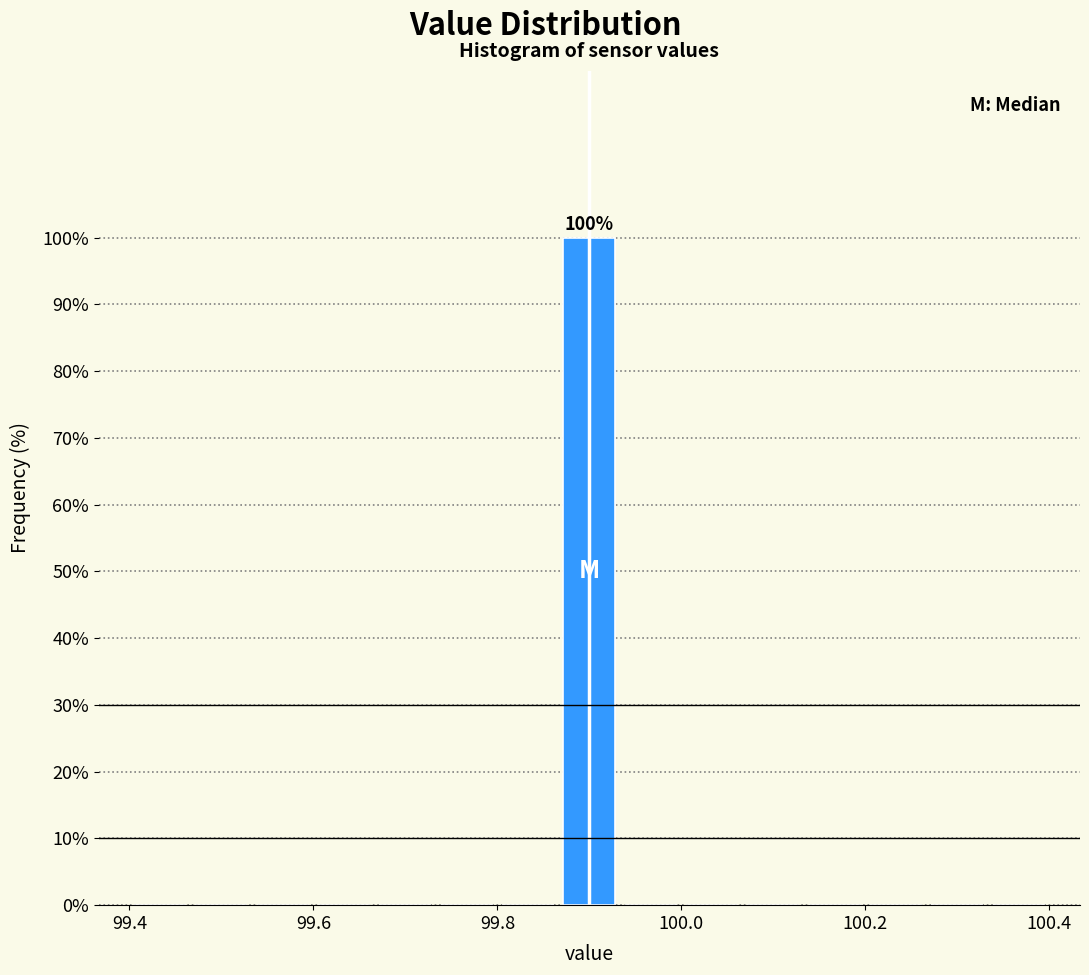

Around what value on the x-axis is the tallest bar? Give the approximate position of its centre, as read against the axis.

99.90